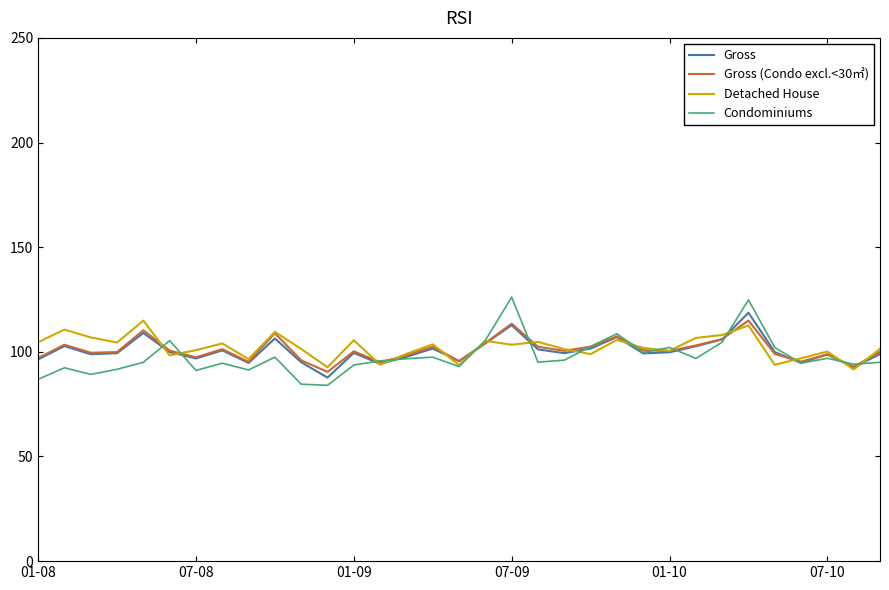

What is the smallest value displayed?

84.0